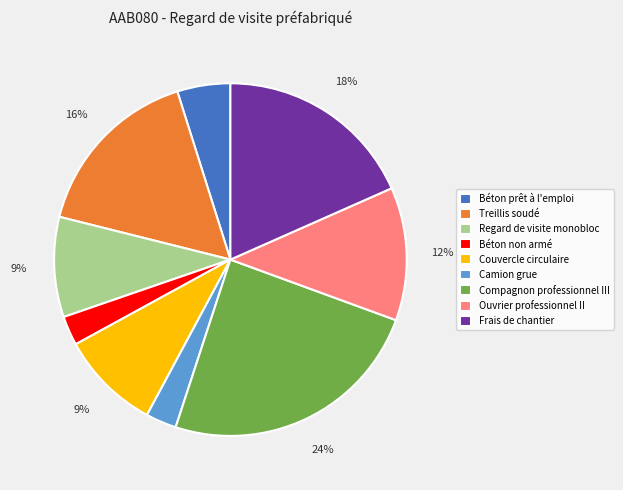

Approximately how many times larger is the value at Compagnon professionnel III compared to Ouvrier professionnel II?

2.0